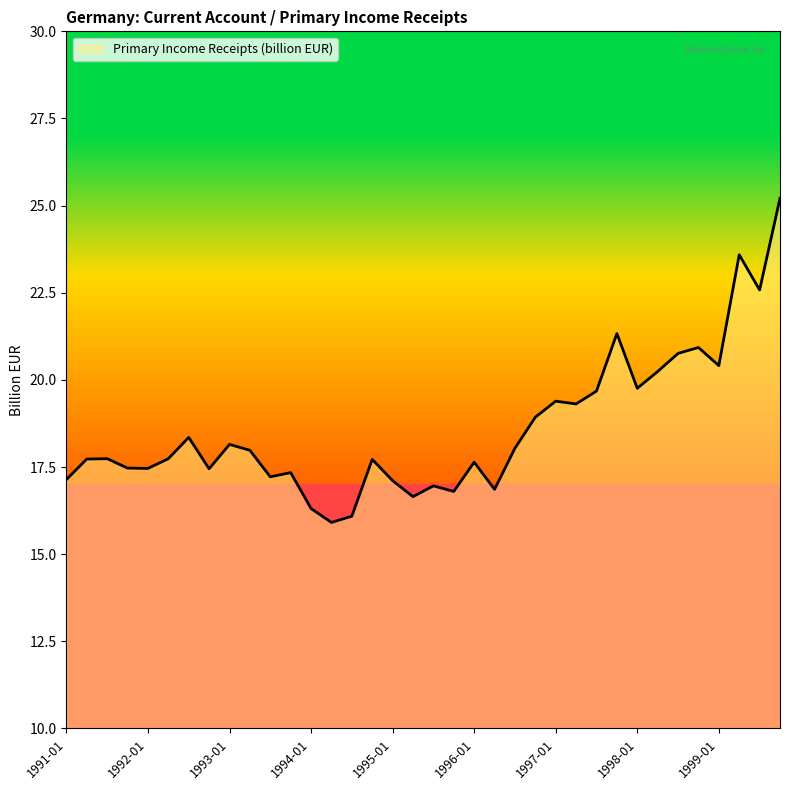

What is the smallest value displayed?

15.9